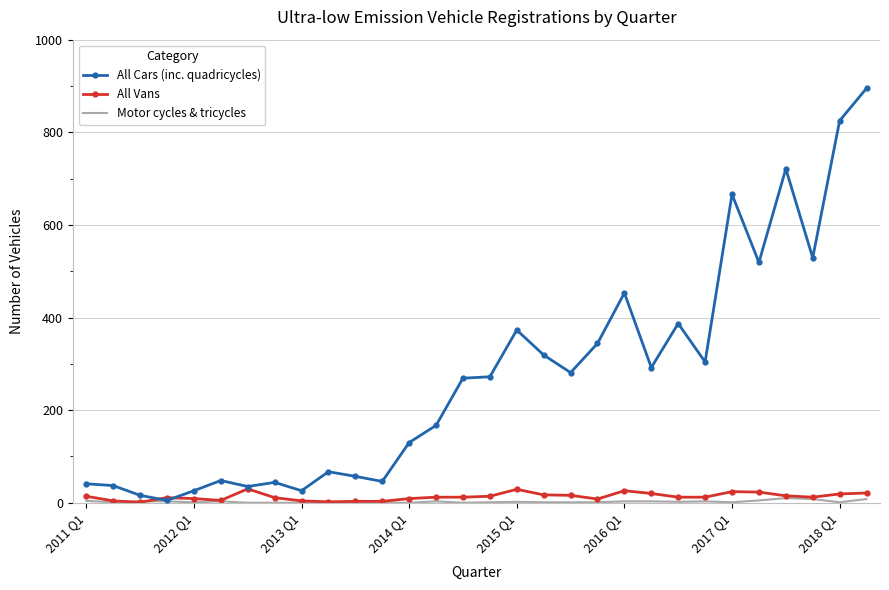

Which series has the largest total across all categories?

All Cars (inc. quadricycles)